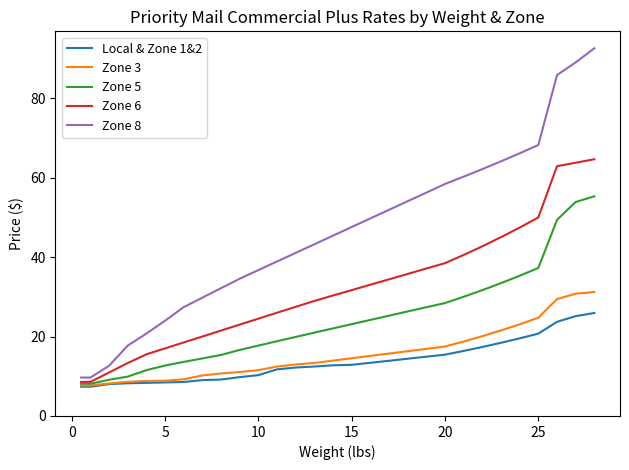

What is the minimum value for Zone 8?

9.7